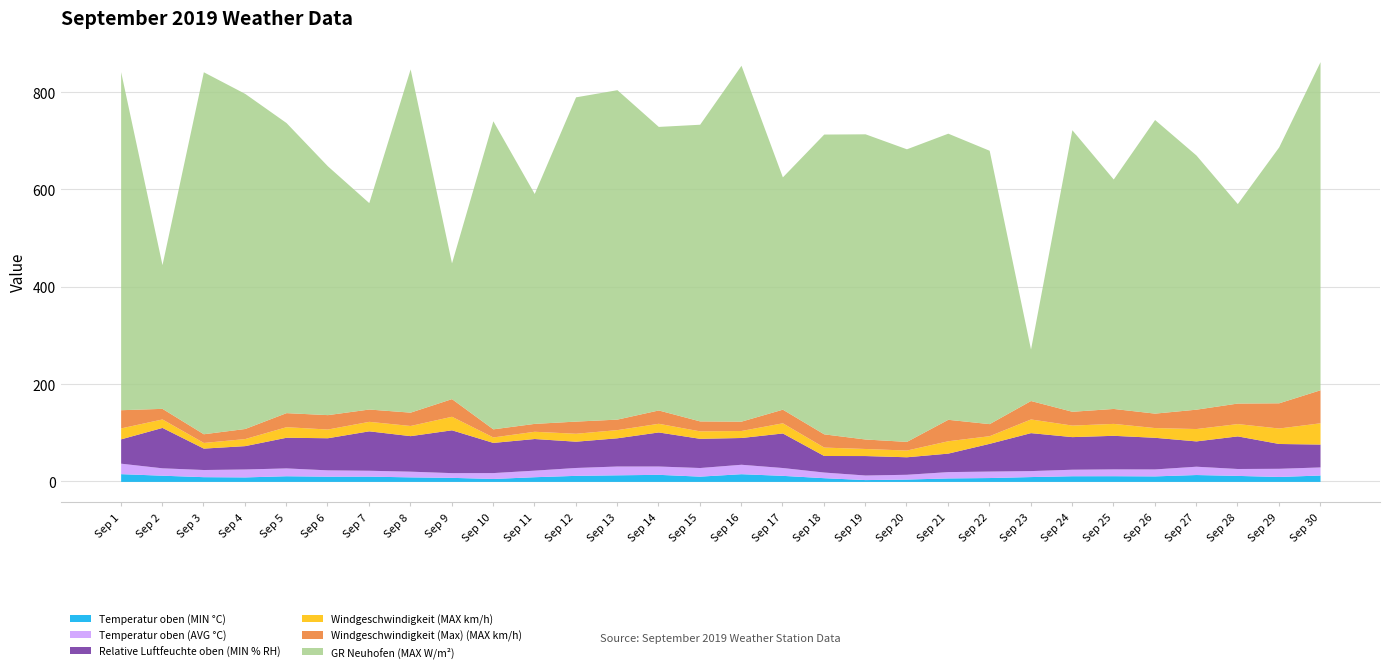

Which category has the highest value in the Temperatur oben (AVG °C) series?

Sep 1